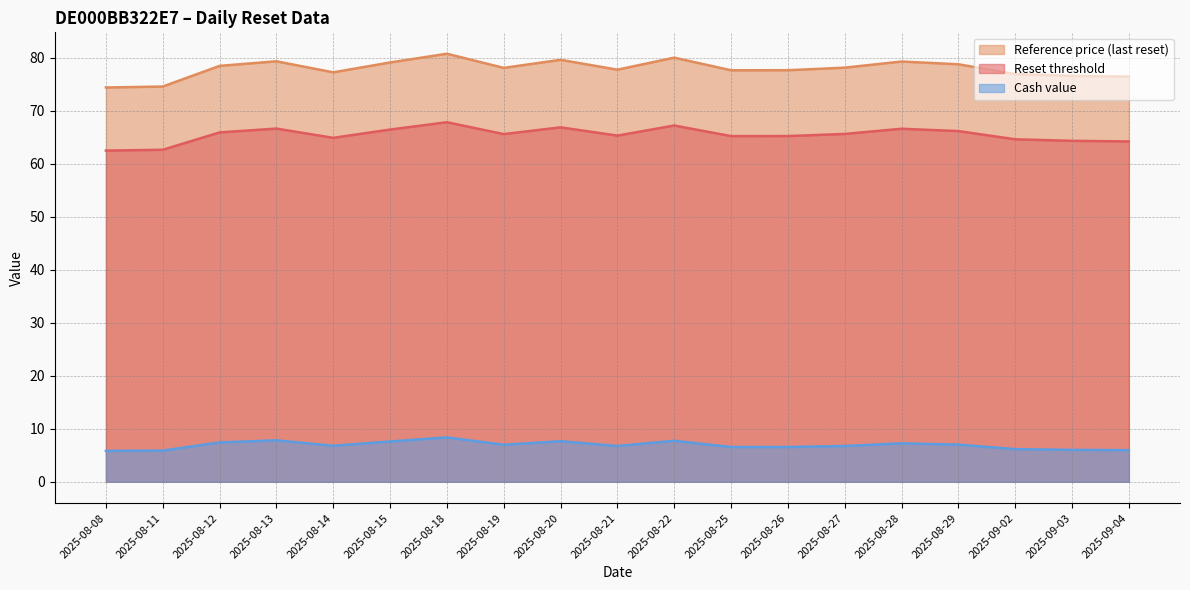

True or false: Reset threshold has a value of 90.3 at 2025-08-18.

False